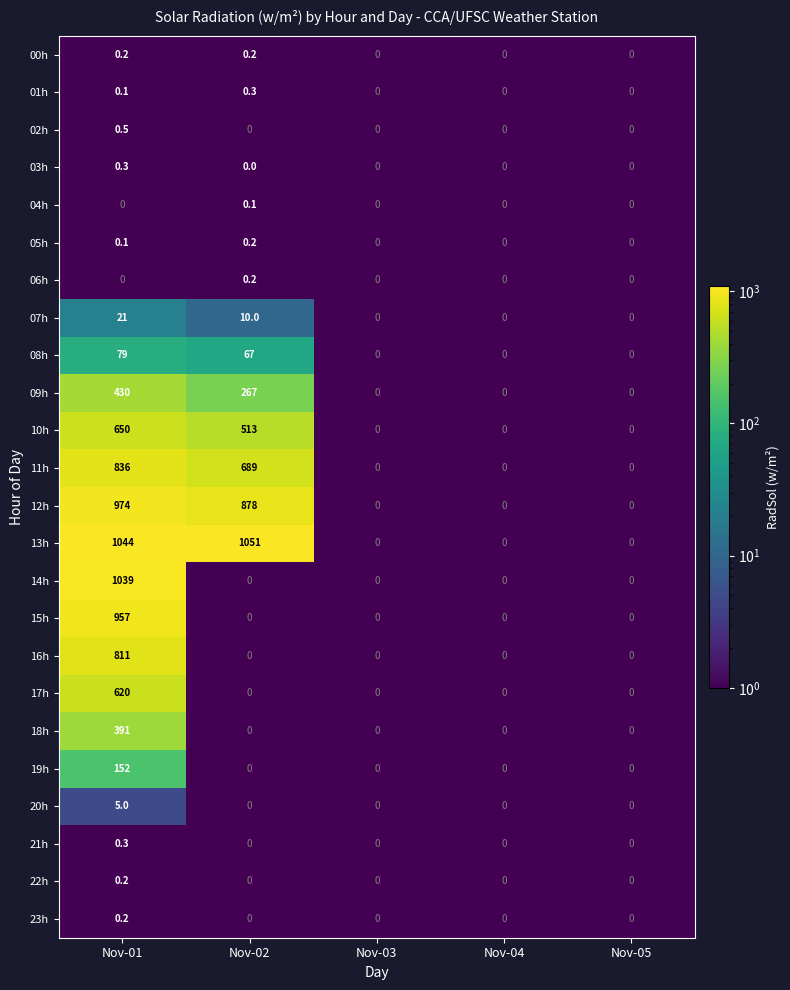

The value of 06h at Nov-01 is 0.0. True or false?

True